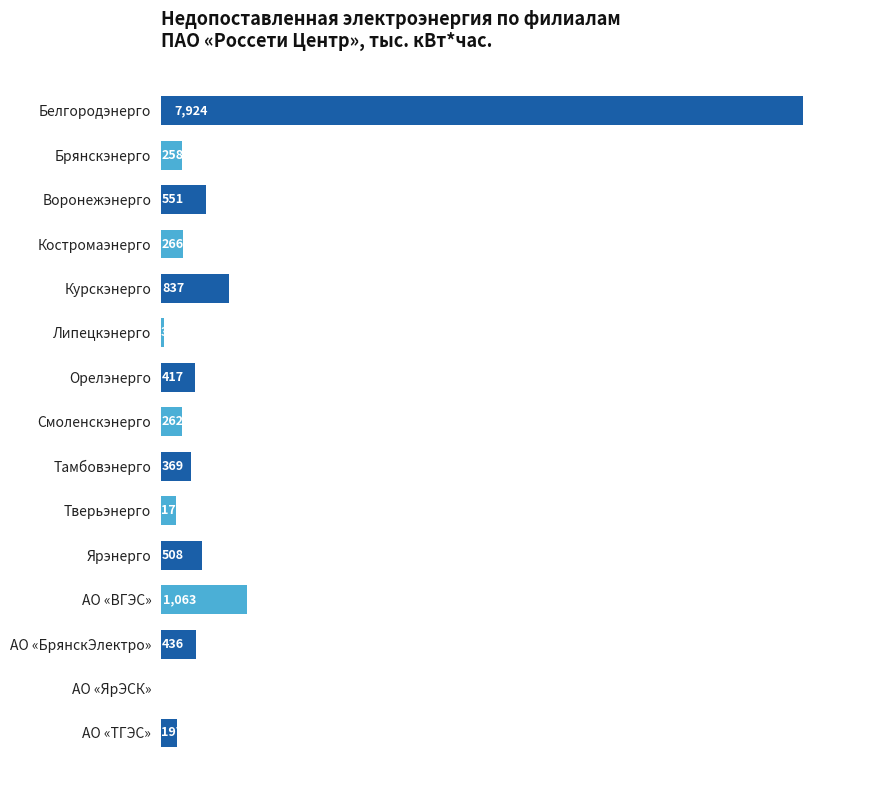

What is the greatest value displayed?

7924.4